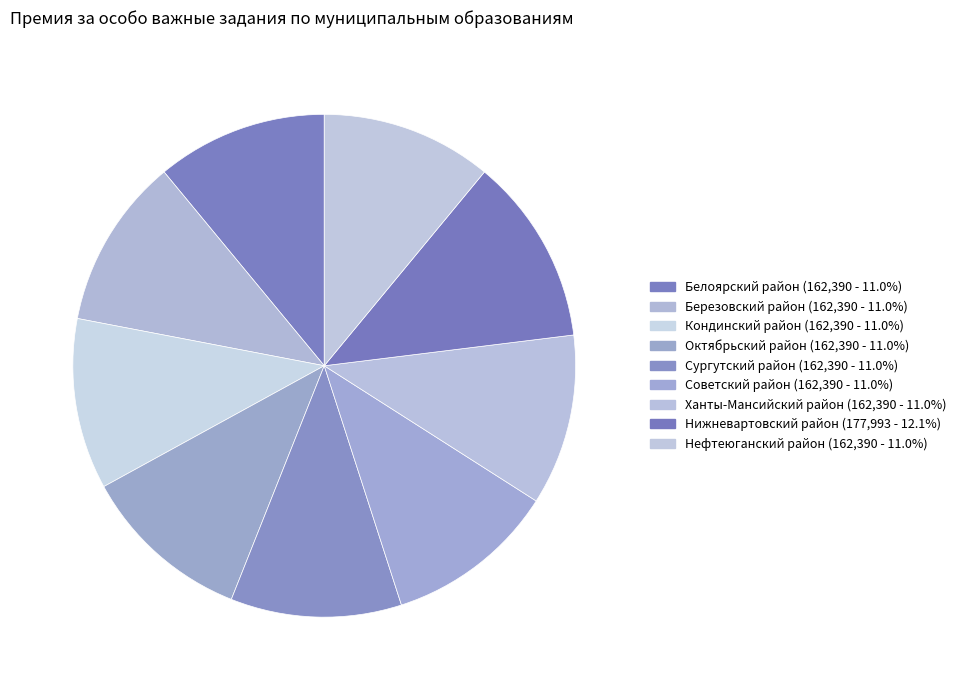

To the nearest percent, what percentage of the pie is Белоярский район?

11%